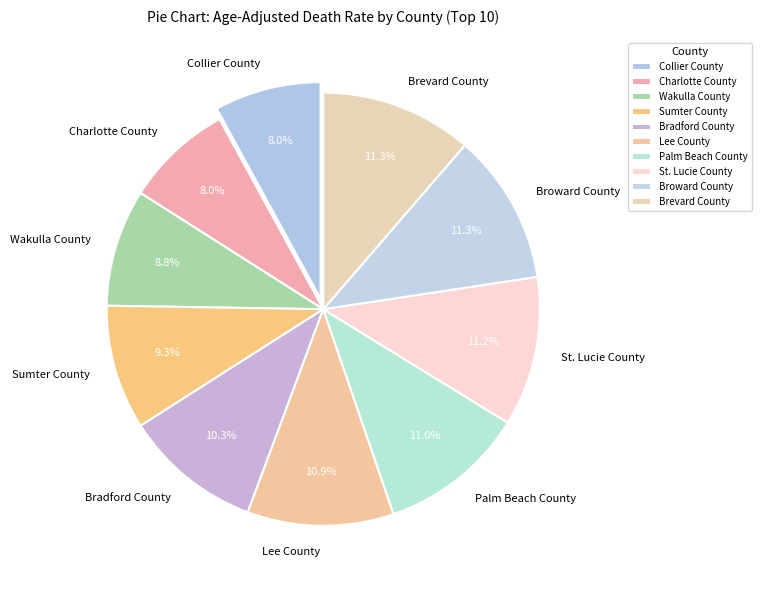

Does Broward County represent more than half of the total?

No